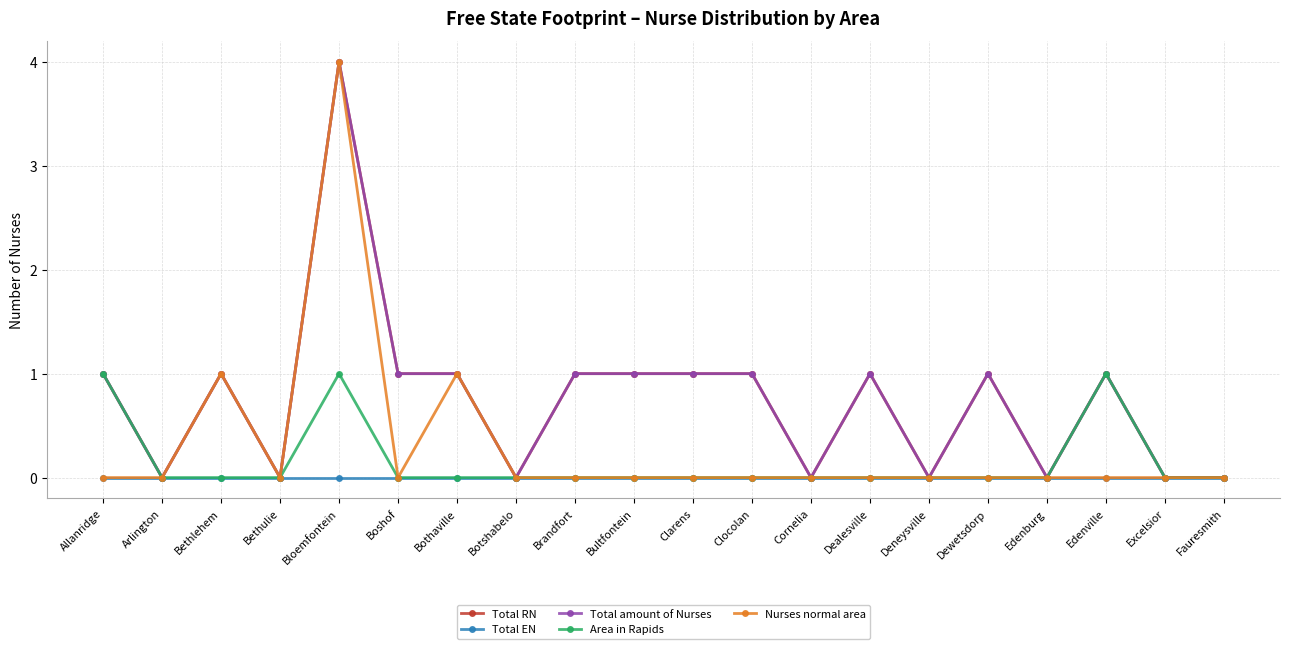

Is this an area chart (filled region under the line)?

No